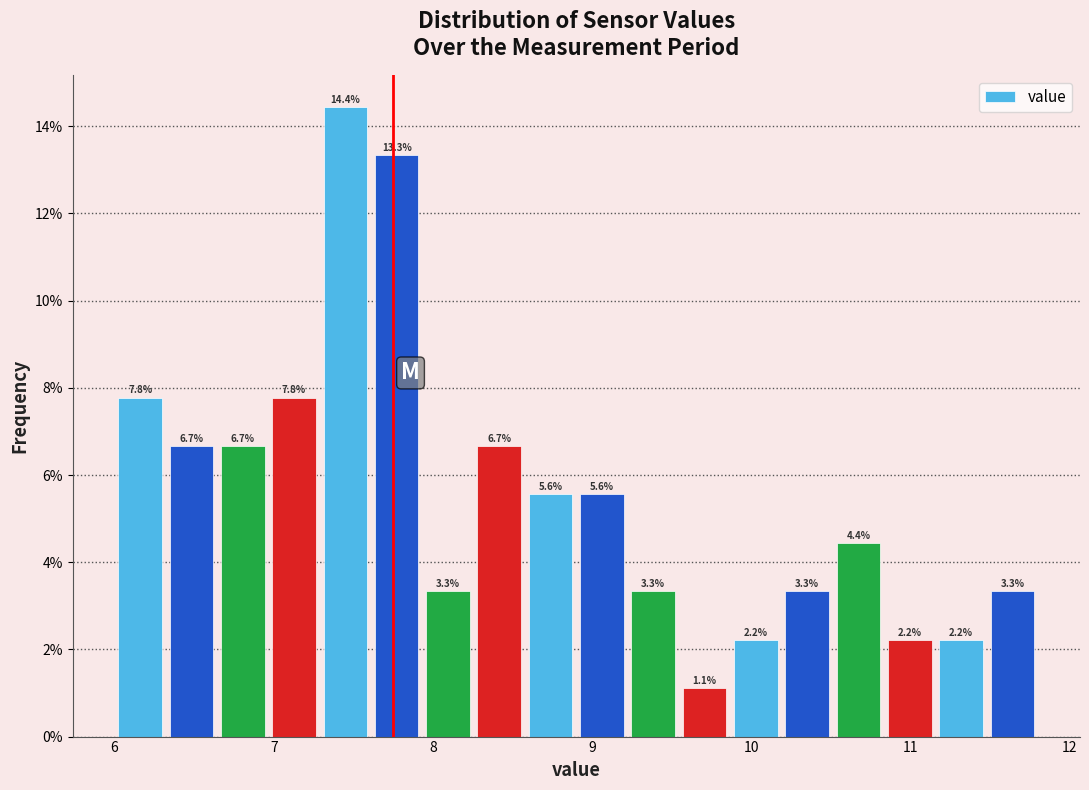

Read against the x-axis, roughly where is the centre of the tallest bar?

7.5